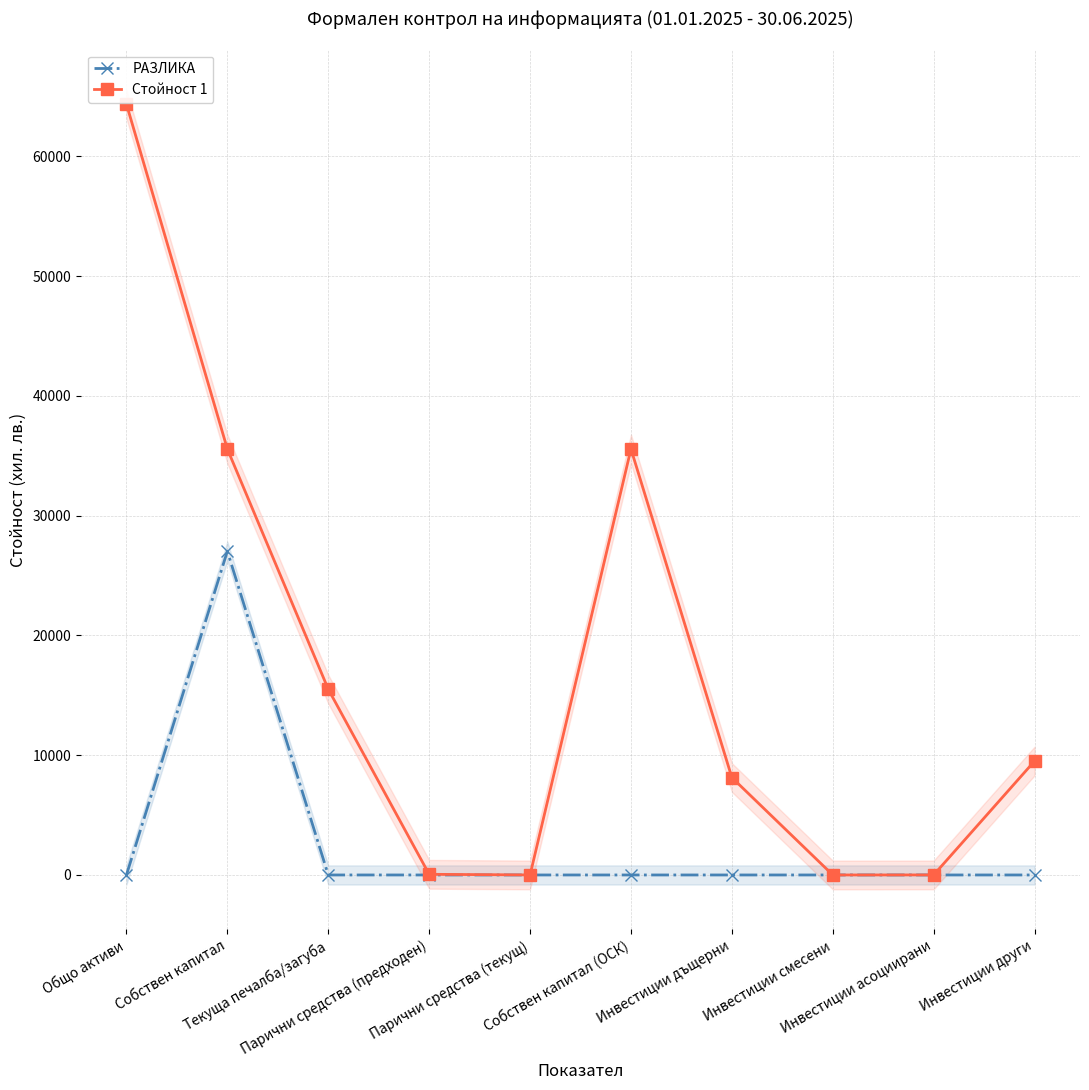

Which series has the largest total across all categories?

Стойност 1